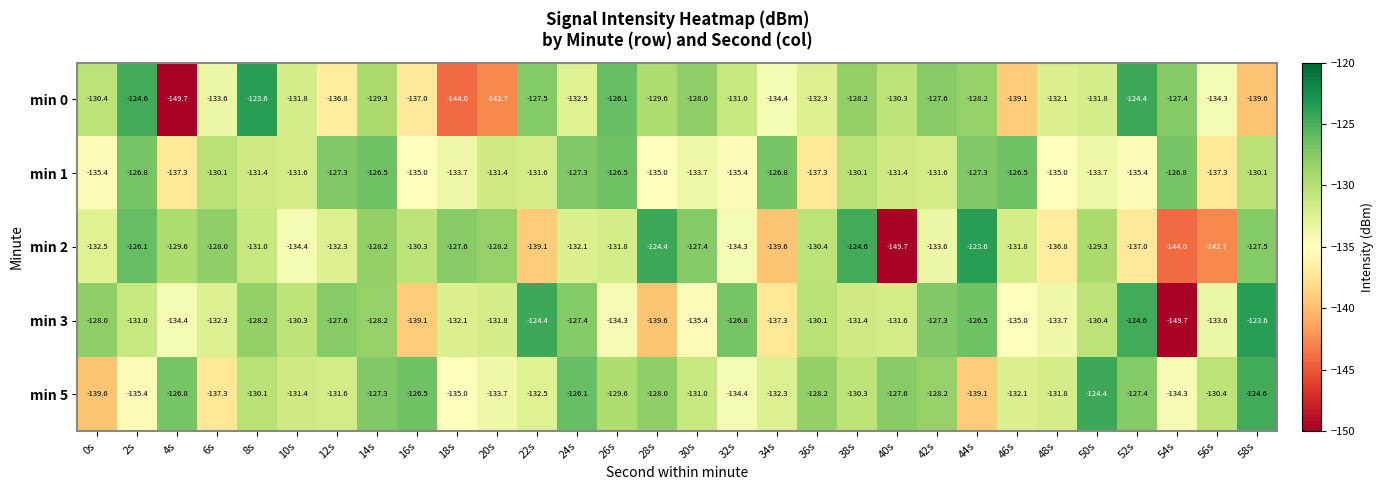

At 34s, list the series in order from smallest to largest.

min 2, min 3, min 0, min 5, min 1